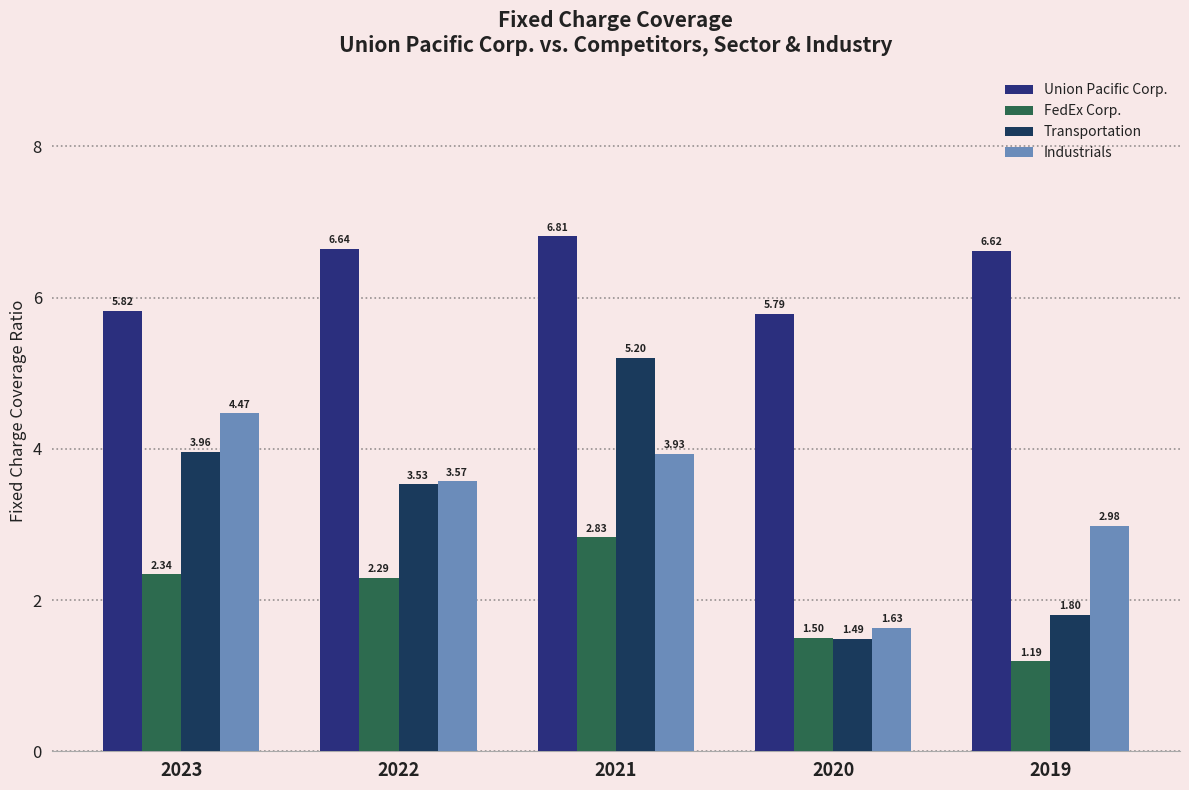

Where does the Industrials series first go above 3?

2023